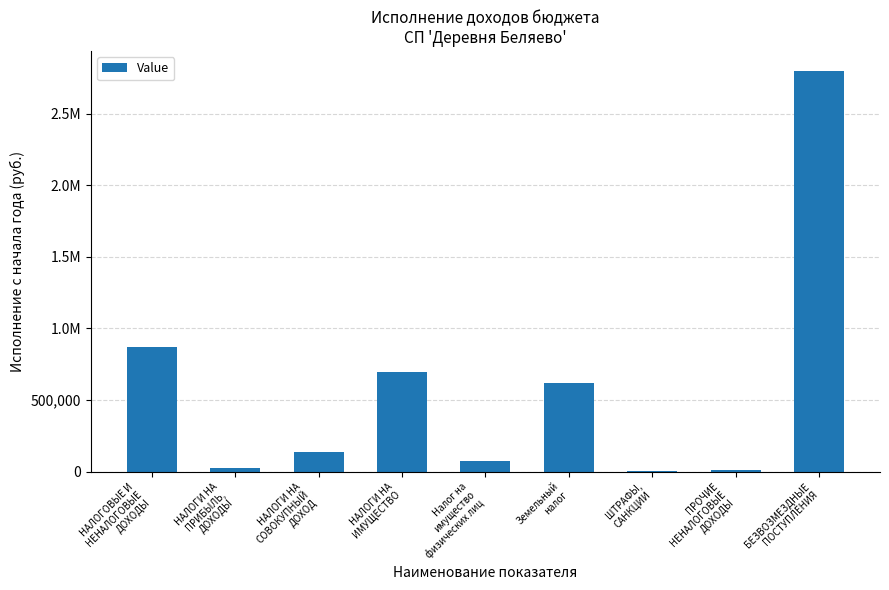

Rank the categories by value from highest to lowest.

БЕЗВОЗМЕЗДНЫЕ
ПОСТУПЛЕНИЯ, НАЛОГОВЫЕ И
НЕНАЛОГОВЫЕ
ДОХОДЫ, НАЛОГИ НА
ИМУЩЕСТВО, Земельный
налог, НАЛОГИ НА
СОВОКУПНЫЙ
ДОХОД, Налог на
имущество
физических лиц, НАЛОГИ НА
ПРИБЫЛЬ,
ДОХОДЫ, ПРОЧИЕ
НЕНАЛОГОВЫЕ
ДОХОДЫ, ШТРАФЫ,
САНКЦИИ